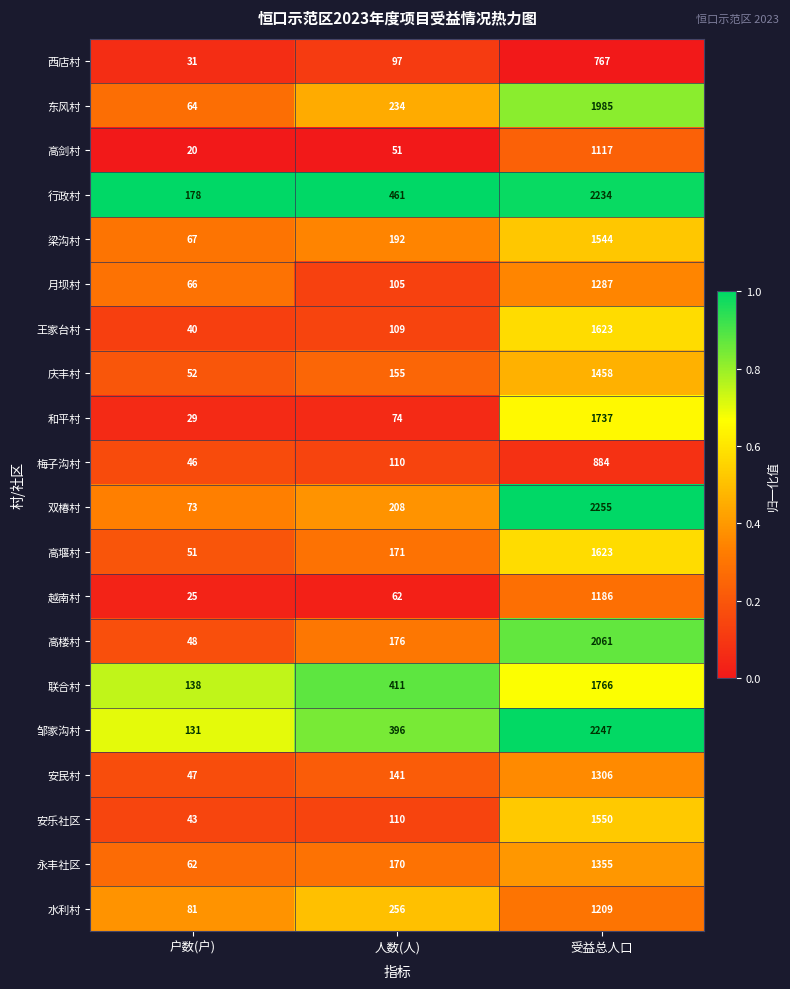

How many categories are shown in the chart?

3